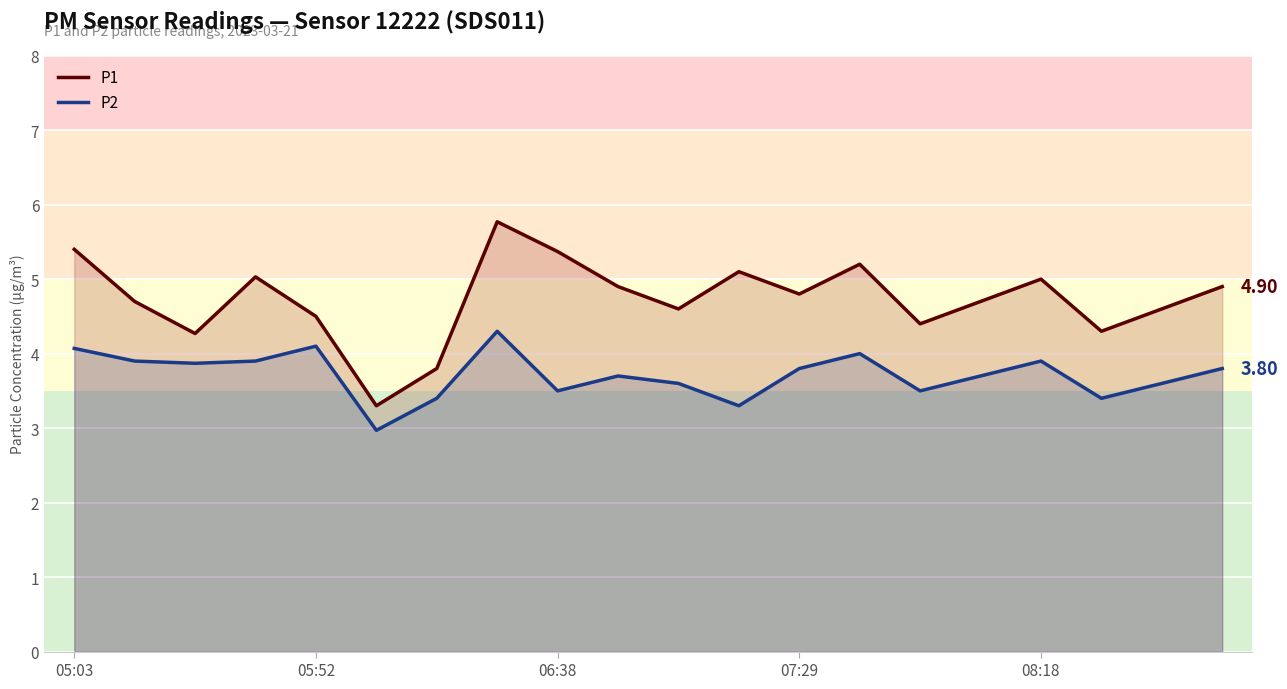

What is the difference between the P2 values at 15 and 17?

0.3